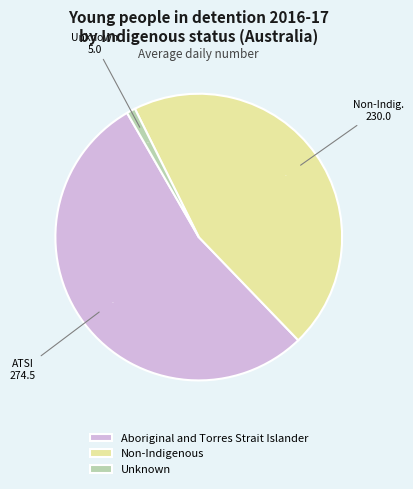

How many slices are in this pie chart?

3